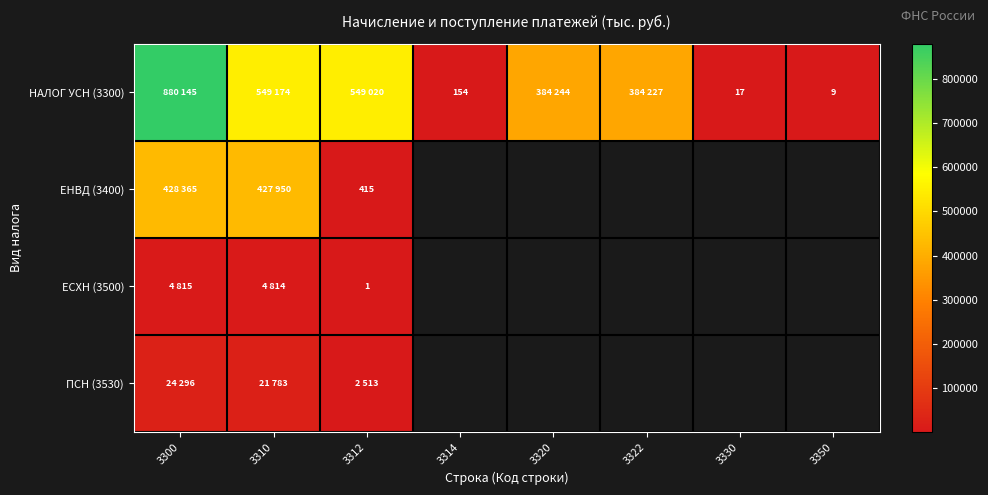

At which category is the sum across all series the highest?

3300